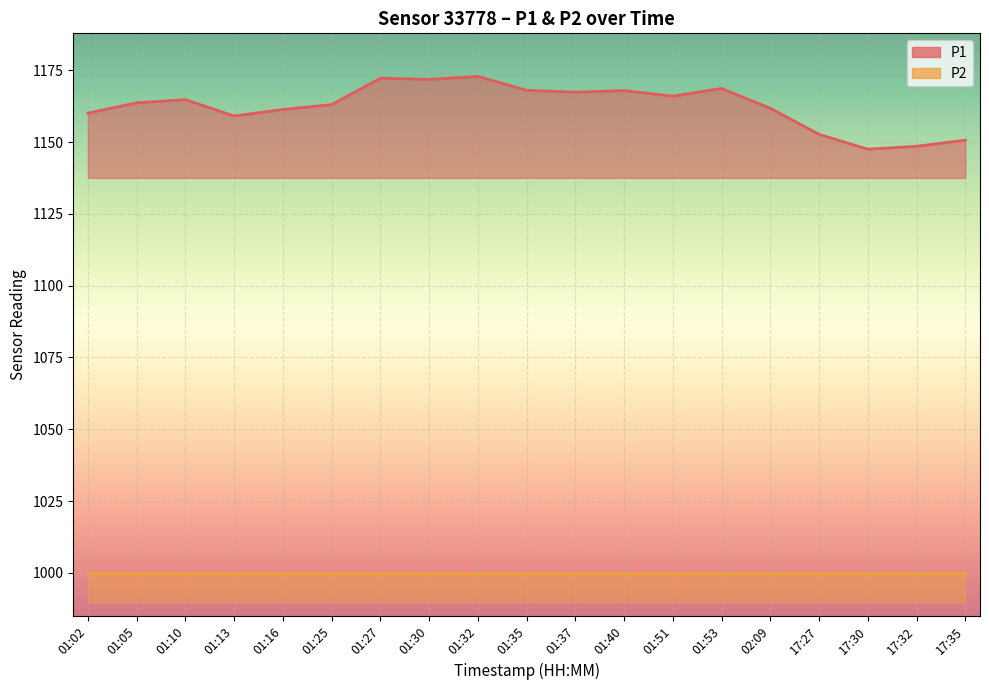

The P2 series shows 1354.0 at 01:40. True or false?

False